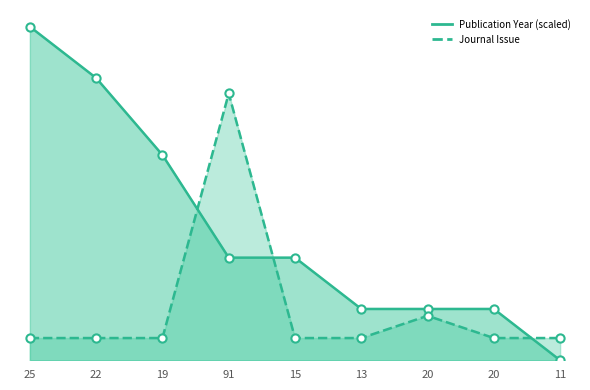

Is the value of Publication Year at 11 greater than the value of Journal Issue at 22?

No